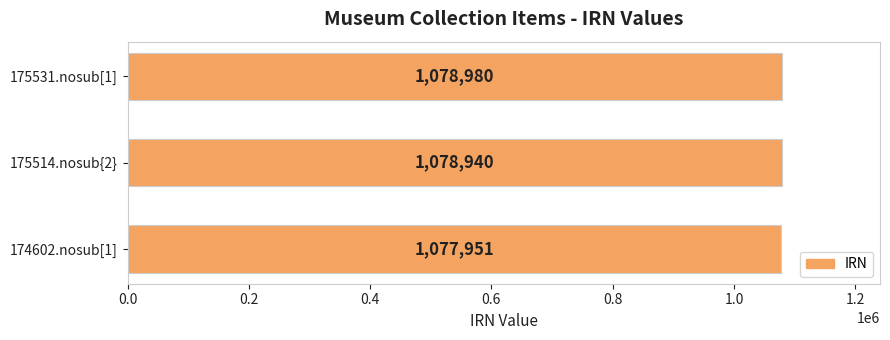

What is the sum of all values?

3235871